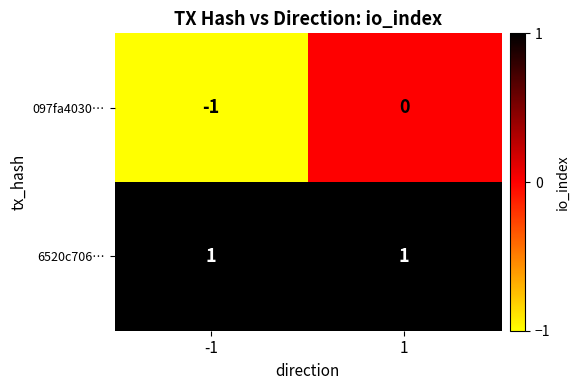

What is the total value across all series at 1?

1